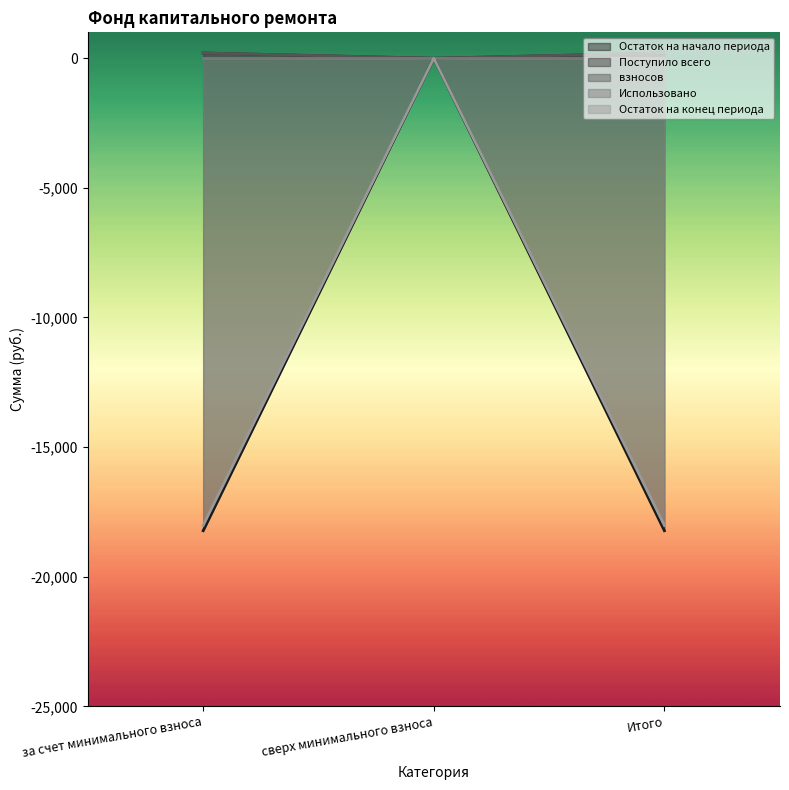

At which category does the chart reach its minimum across all series?

за счет минимального взноса